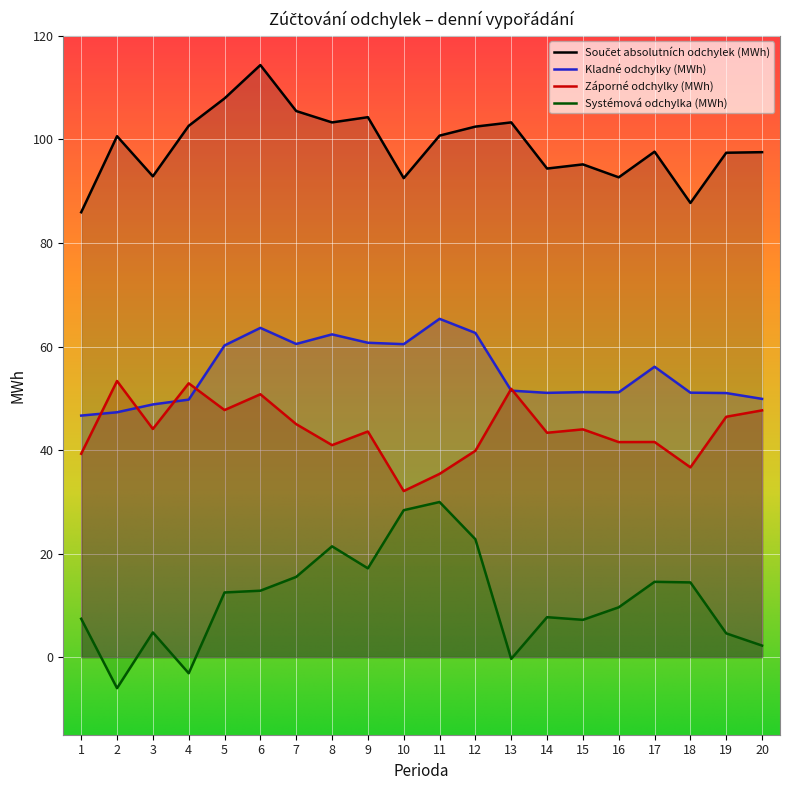

The value of Kladné odchylky (MWh) at 19 is 80.2. True or false?

False